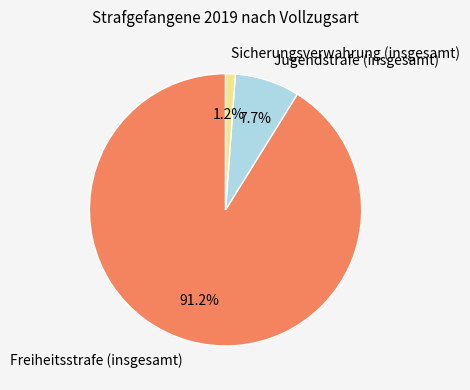

To the nearest percent, what is the difference between the largest and smallest slice percentages?

90%